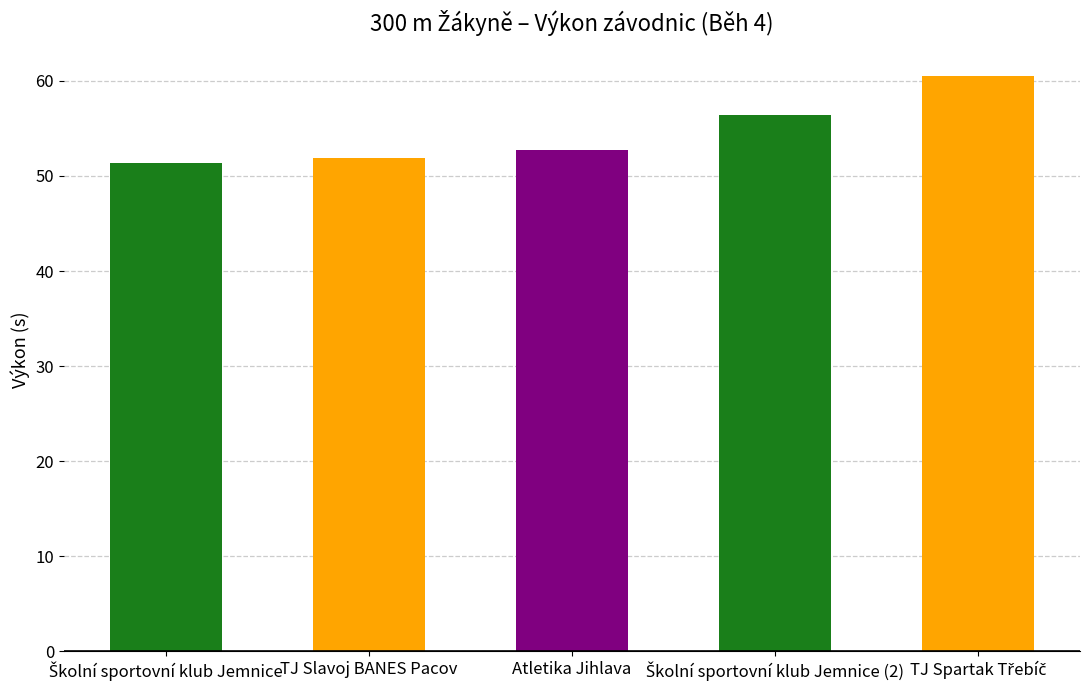

Count the number of data series in this chart.

1